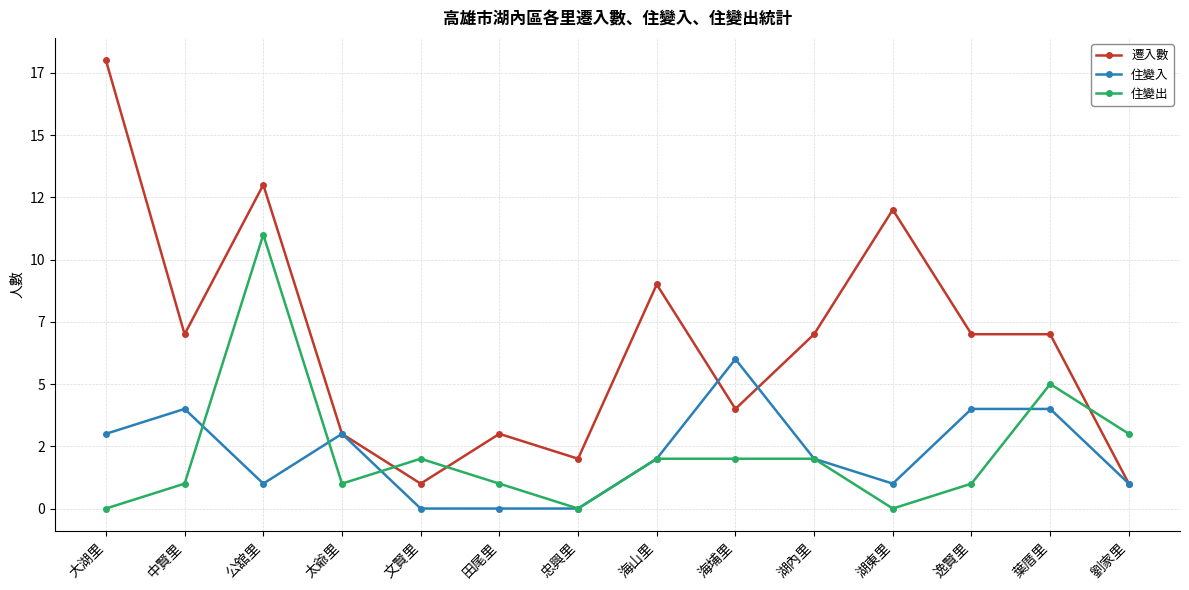

Does the chart have visible grid lines?

Yes